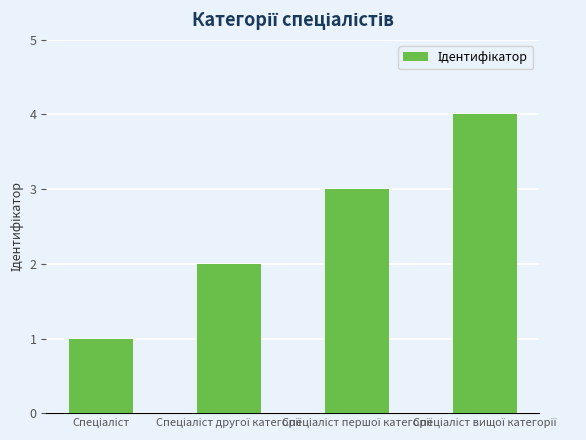

What is the greatest value displayed?

4